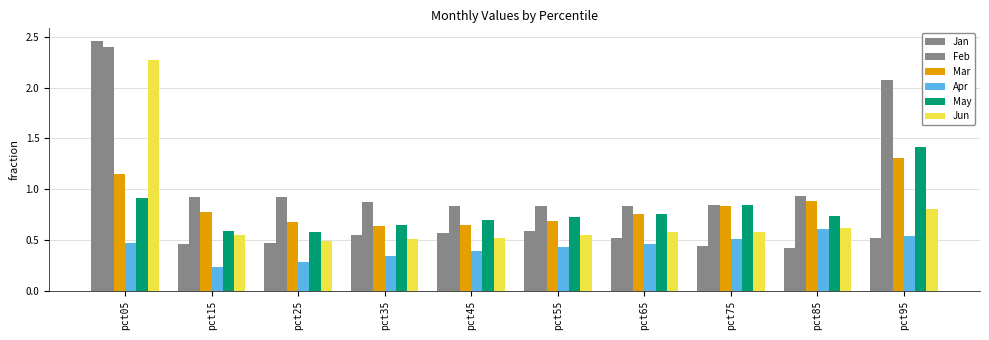

What is the total value across all series at pct15?

3.5